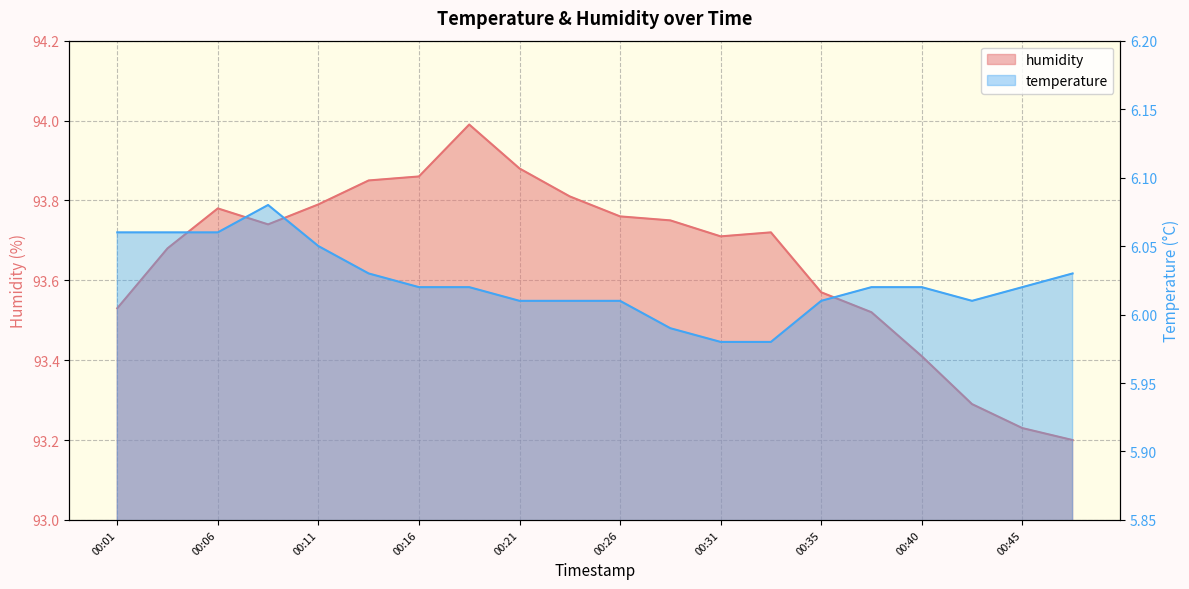

What is the difference between the highest and lowest values at 2022-12-01T00:08?

87.7